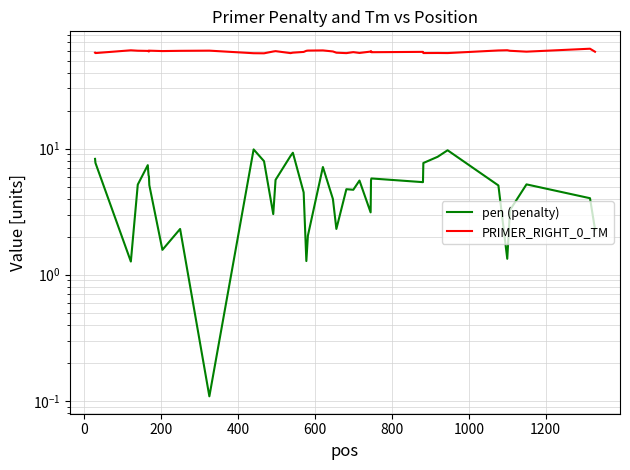

Is it true that PRIMER_RIGHT_0_TM equals 26.7 at 200?

False